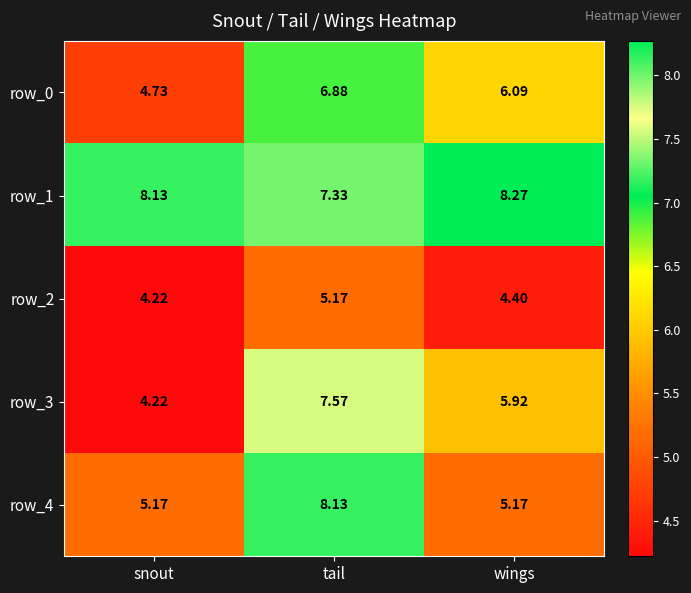

What is the difference between the maximum and second lowest values in the row_0 series?

0.8